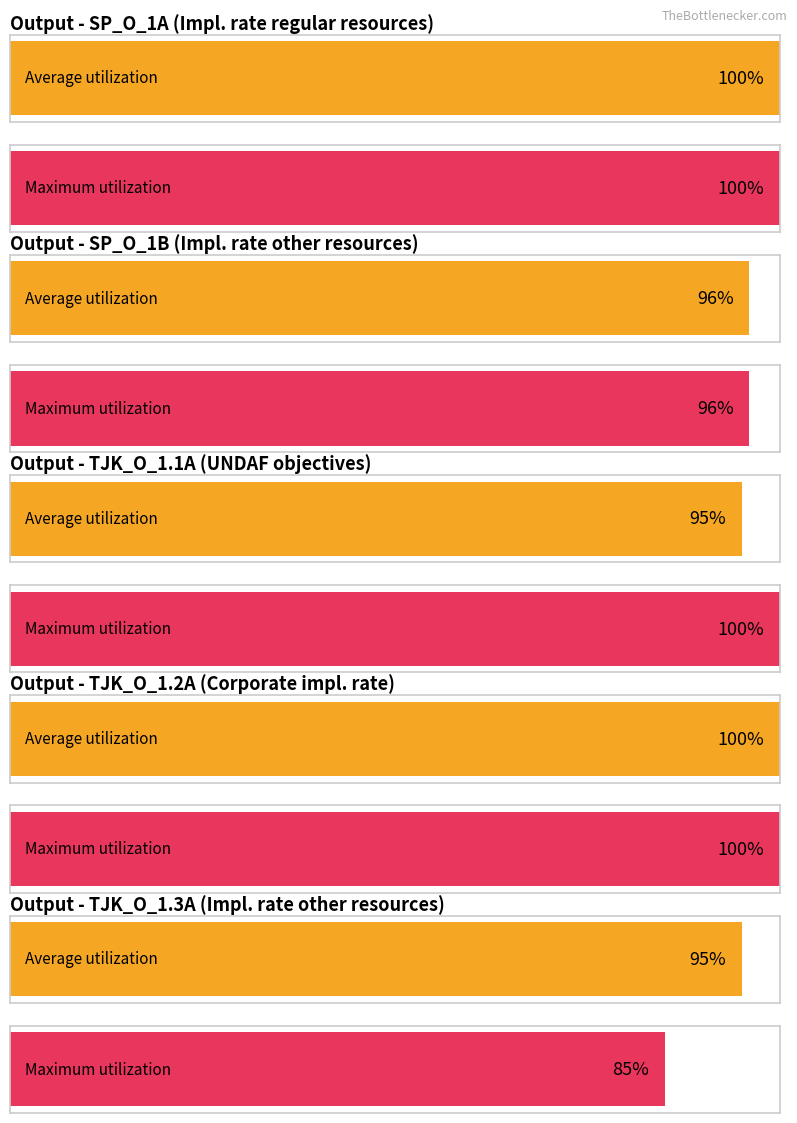

How many bars are there in total?

10